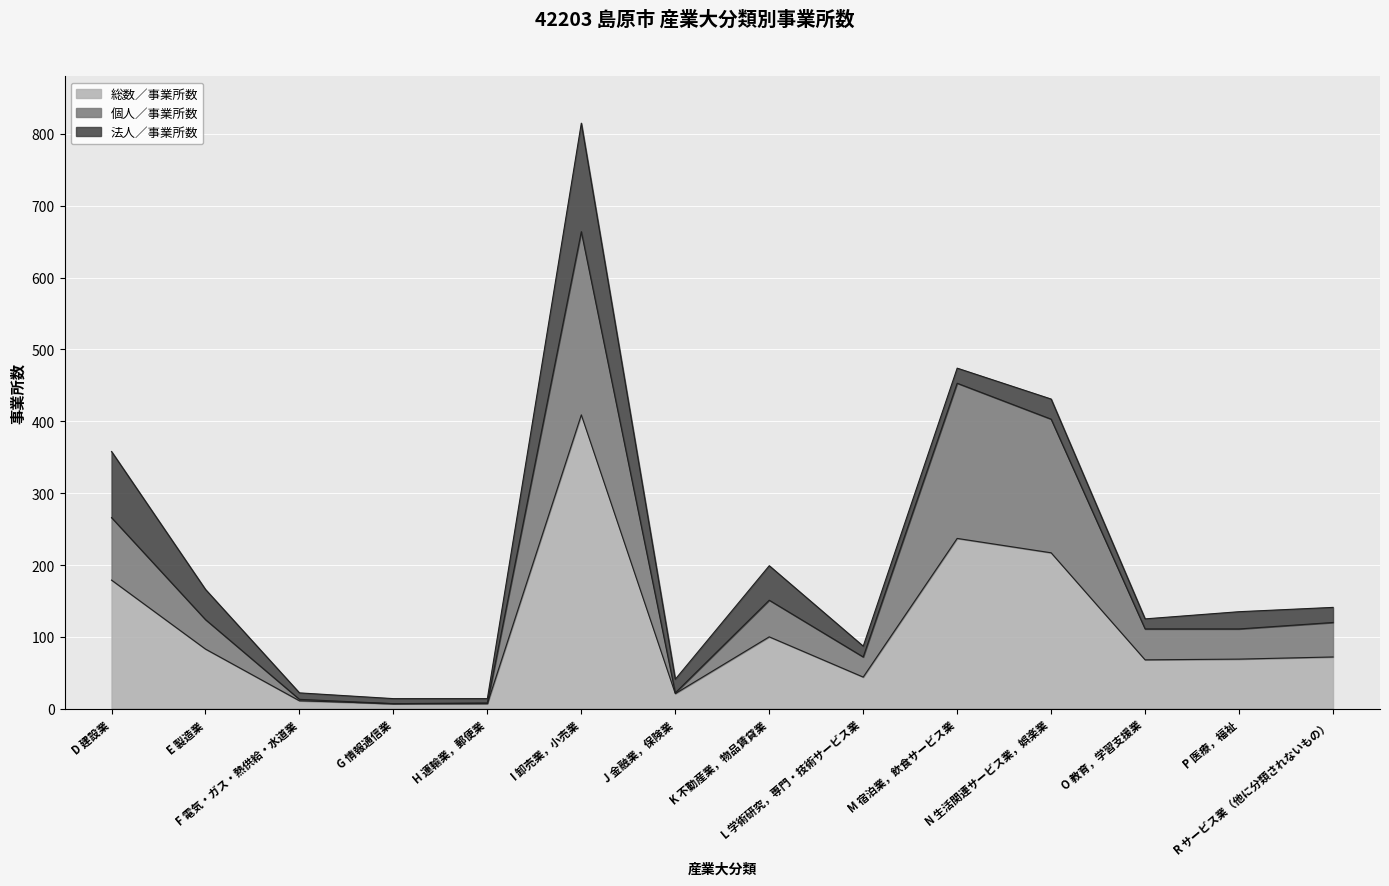

What is the average value of the 総数／事業所数 series?

109